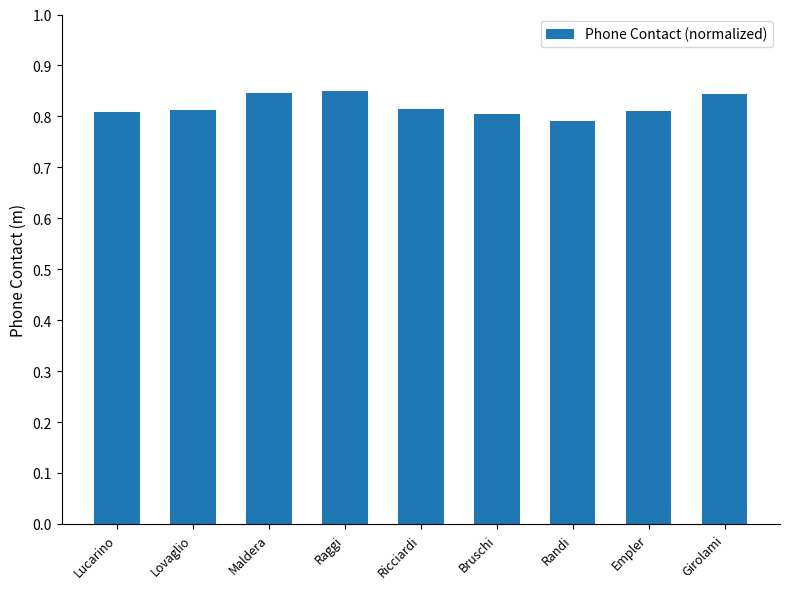

Are the bars grouped side by side (vs. stacked)?

No